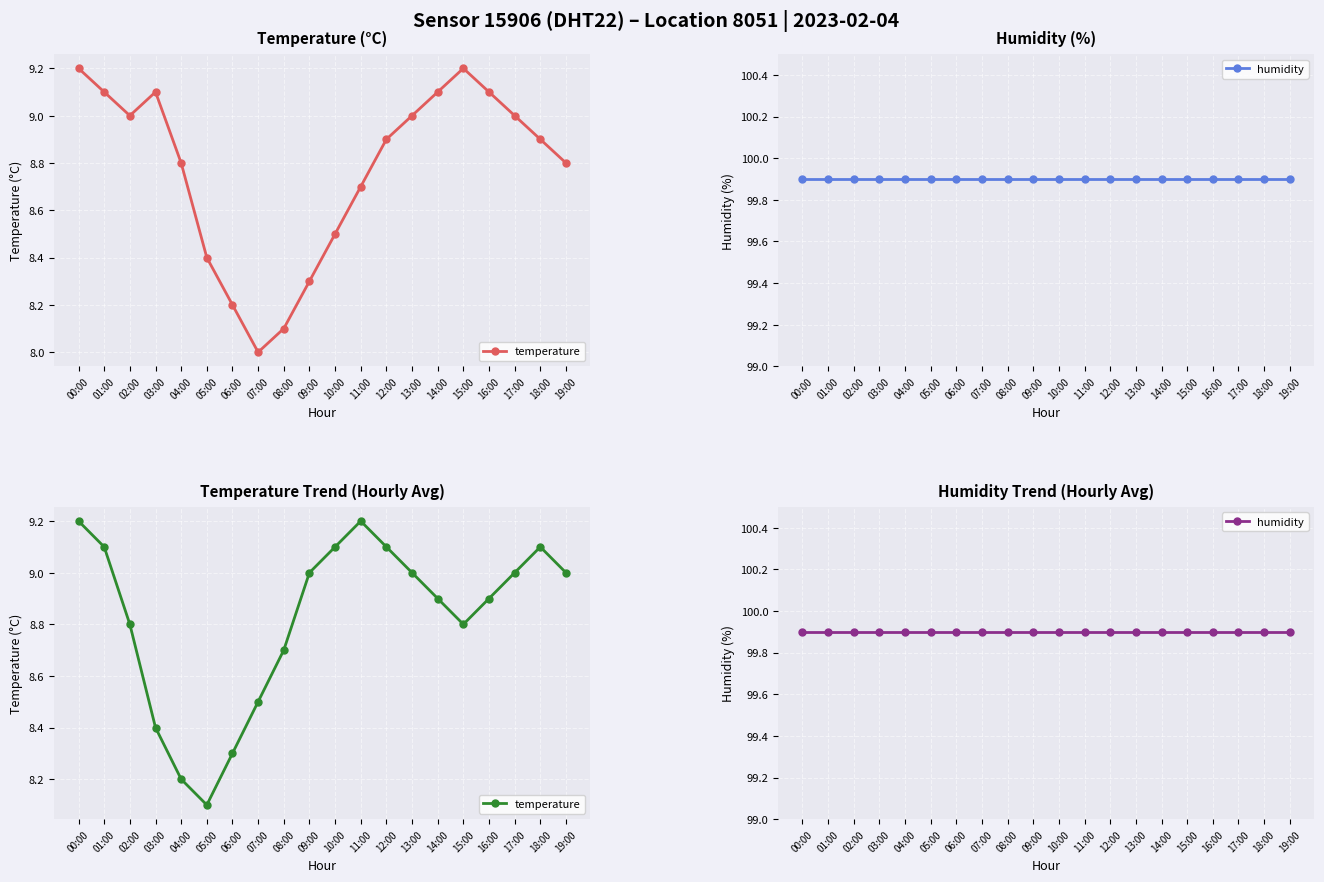

What are all the series names shown in the legend?

temperature, humidity